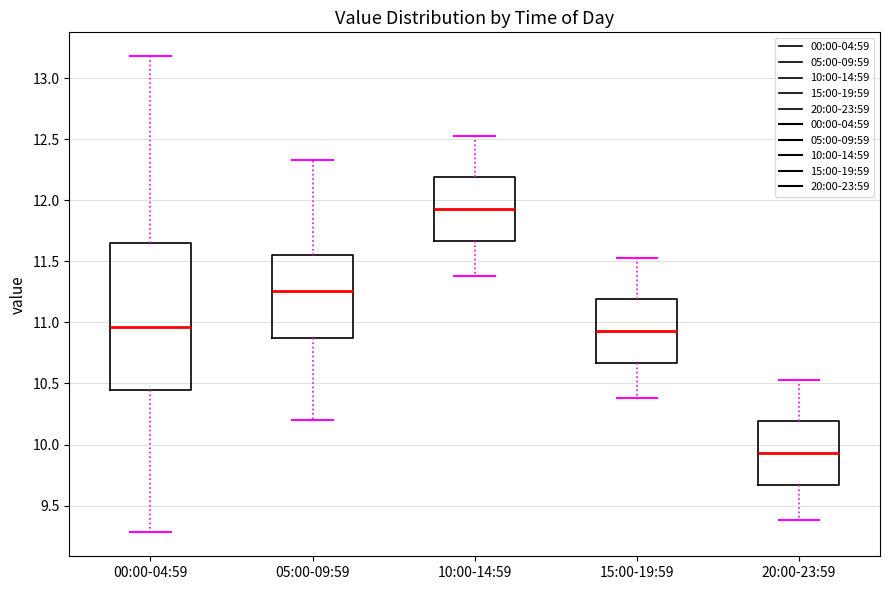

Where is the upper edge of the box for 15:00-19:59 on the y-axis? The values are not printed on the chart, so give them approximately, as read against the axis.

11.20